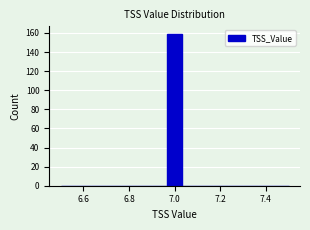

Around what value on the x-axis is the tallest bar? Give the approximate position of its centre, as read against the axis.

7.00